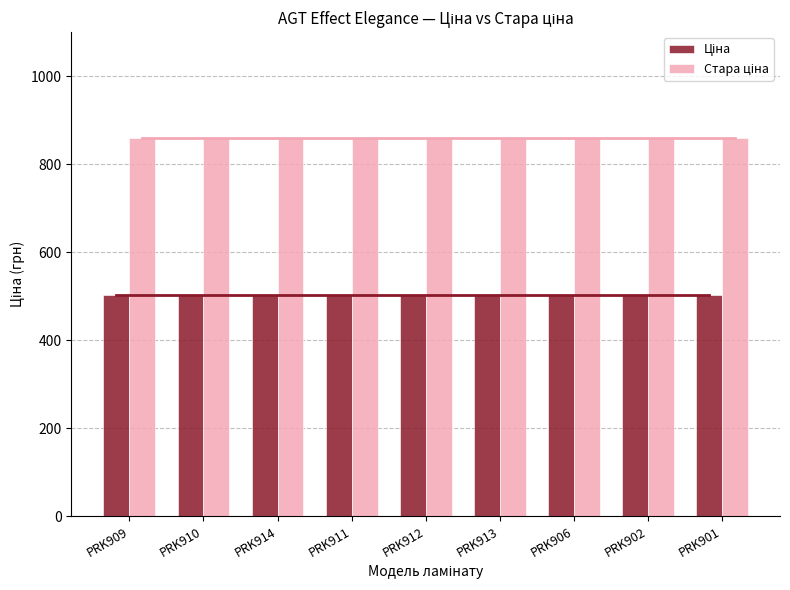

What is the spread (max minus min) of values at PRK901?

356.6